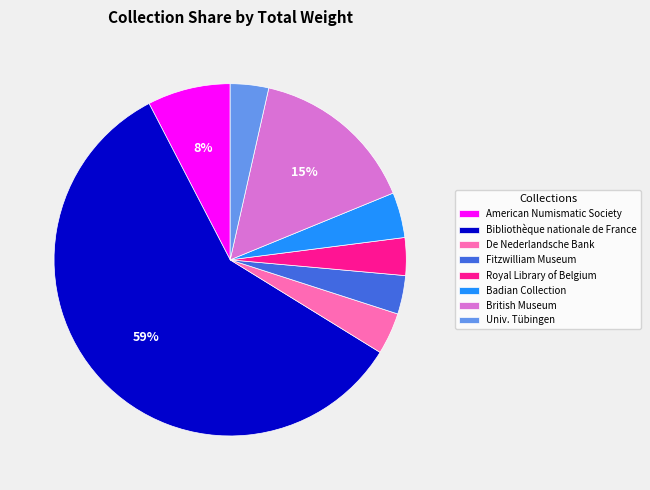

Which slice is the largest?

Bibliothèque nationale de France